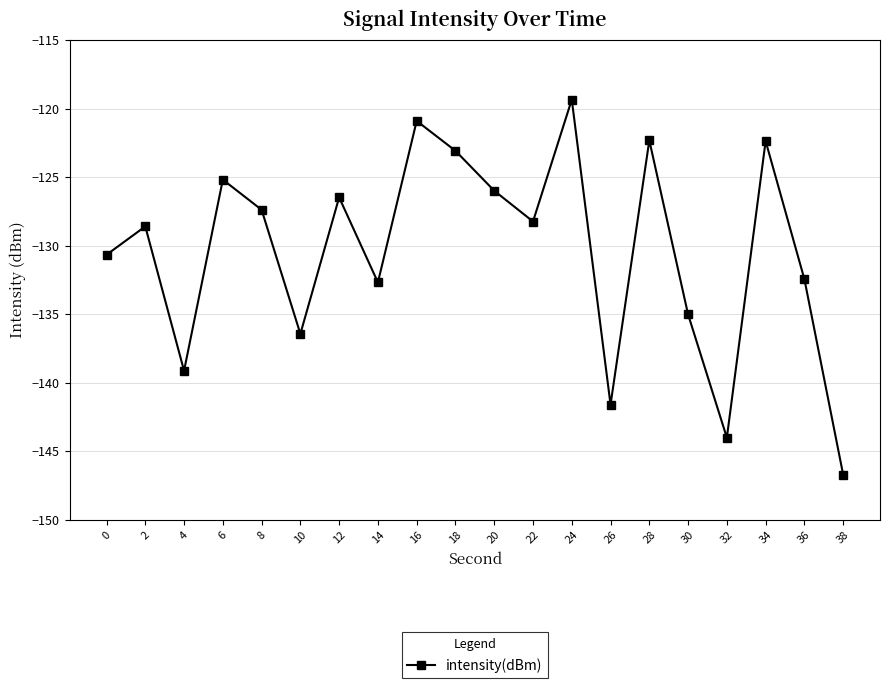

What is the sum of the values at 32 and 8?

-271.4